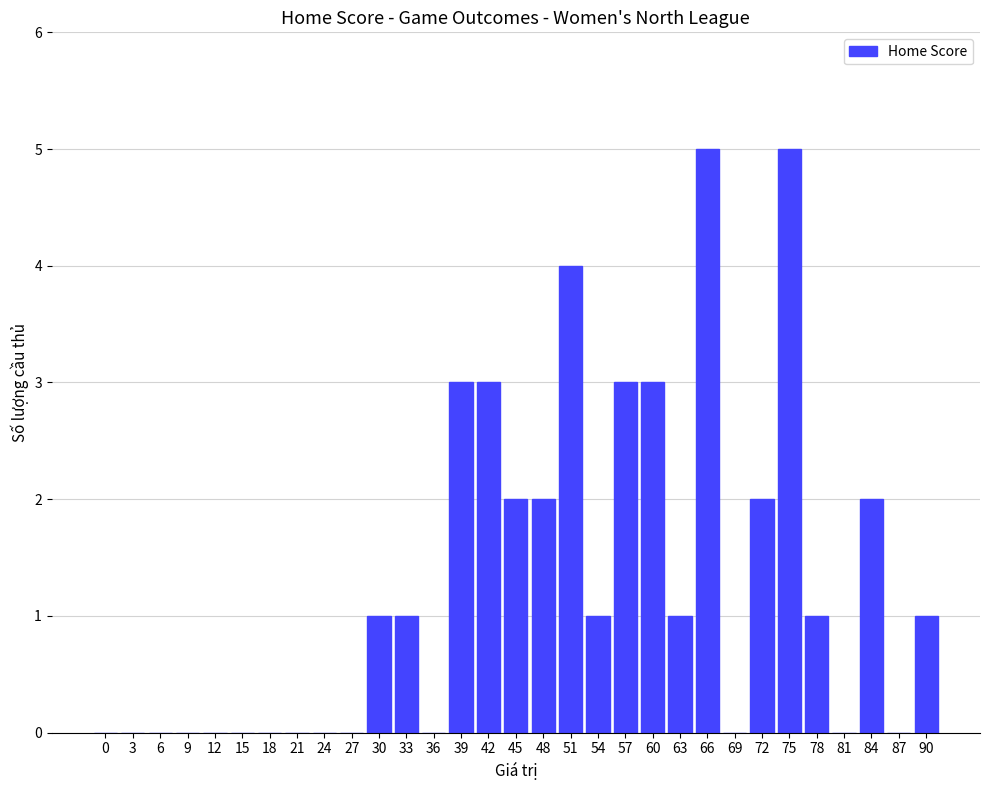

Which has a higher value, 51 or 12?

51